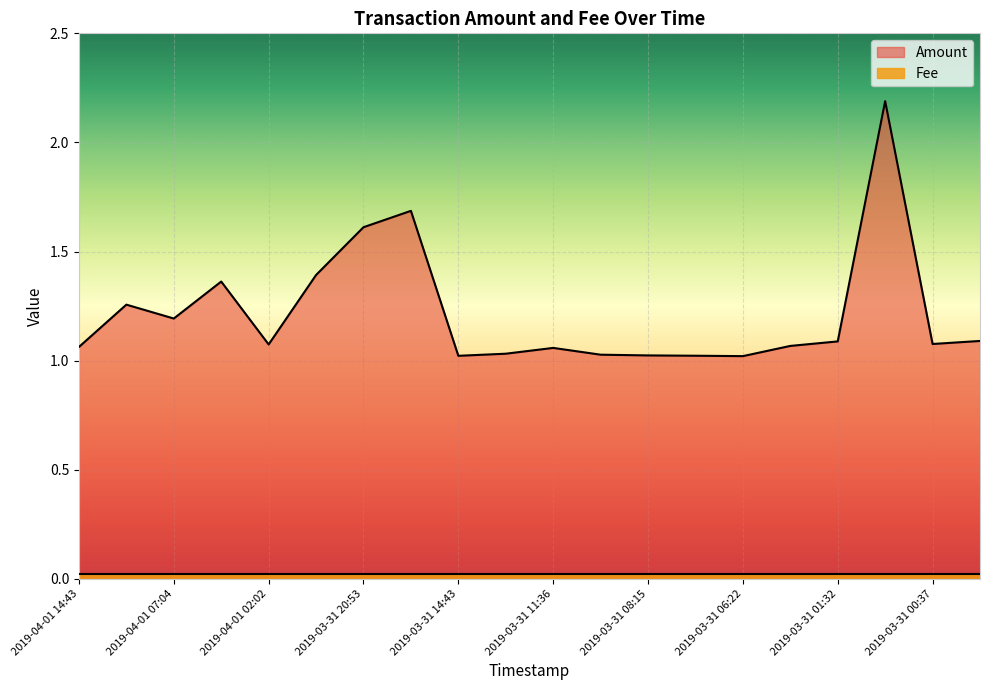

What is the greatest value displayed?

2.2